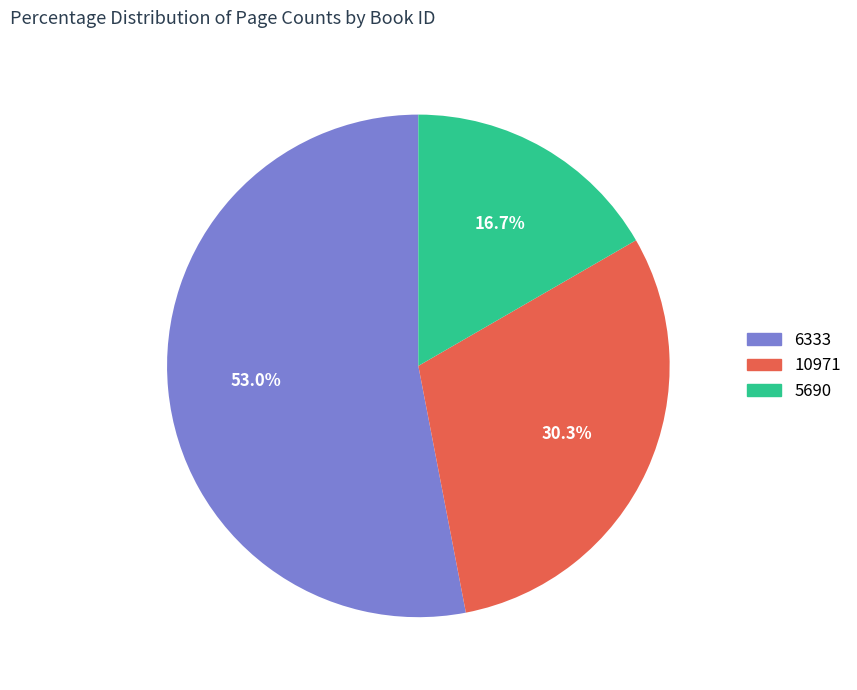

What is the total percentage of 10971 and 5690?

47.0%